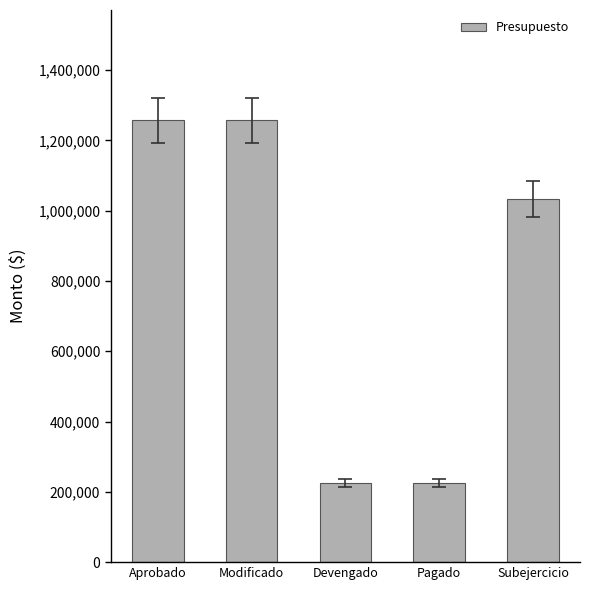

Is it true that the value at Aprobado is 494072.3?

False